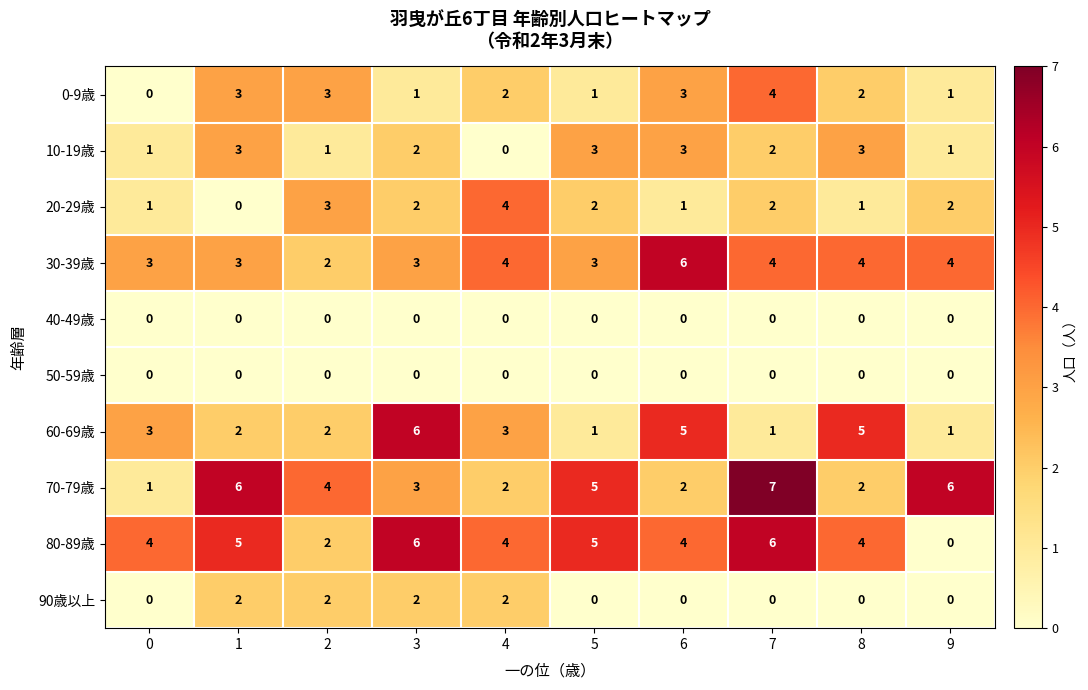

True or false: 10-19歳 has a value of -2 at 4.

False